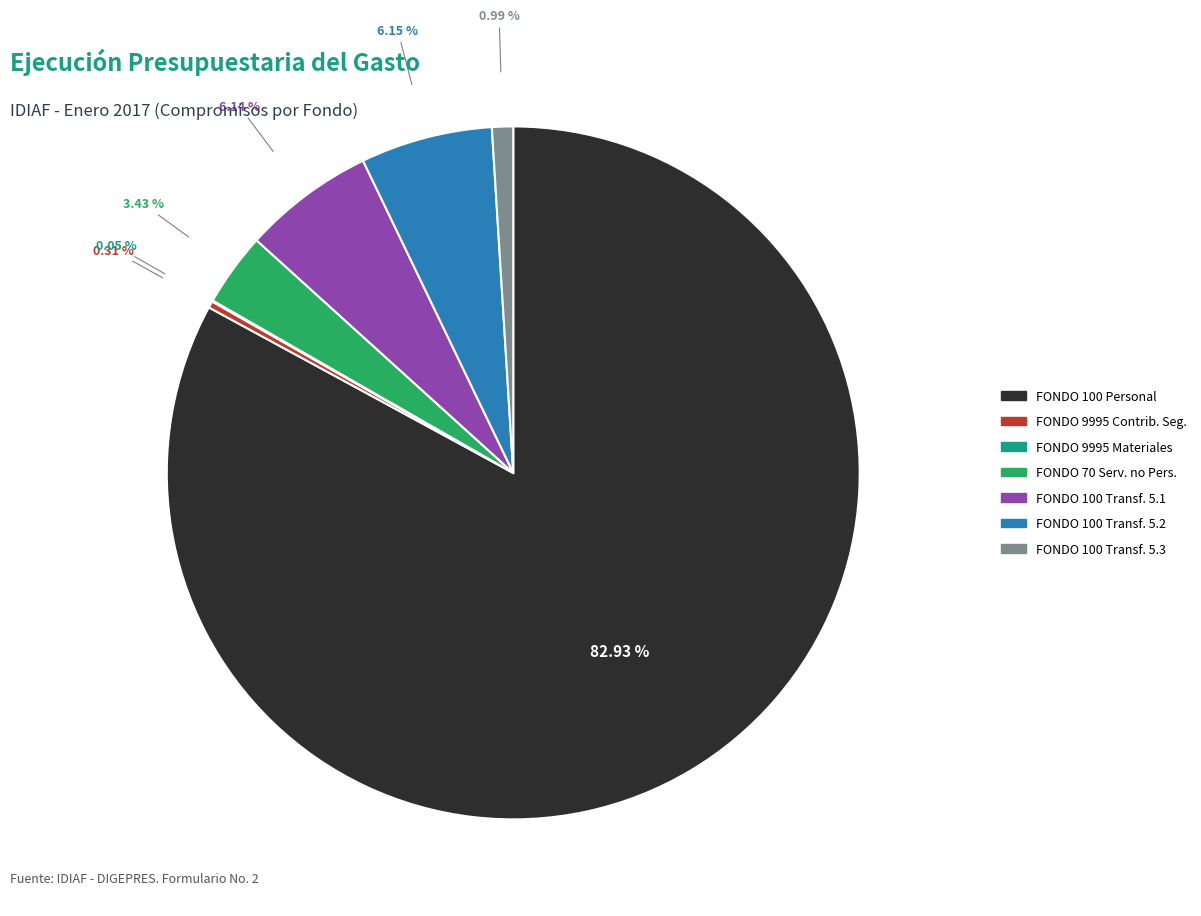

Is there a majority slice in this chart?

Yes